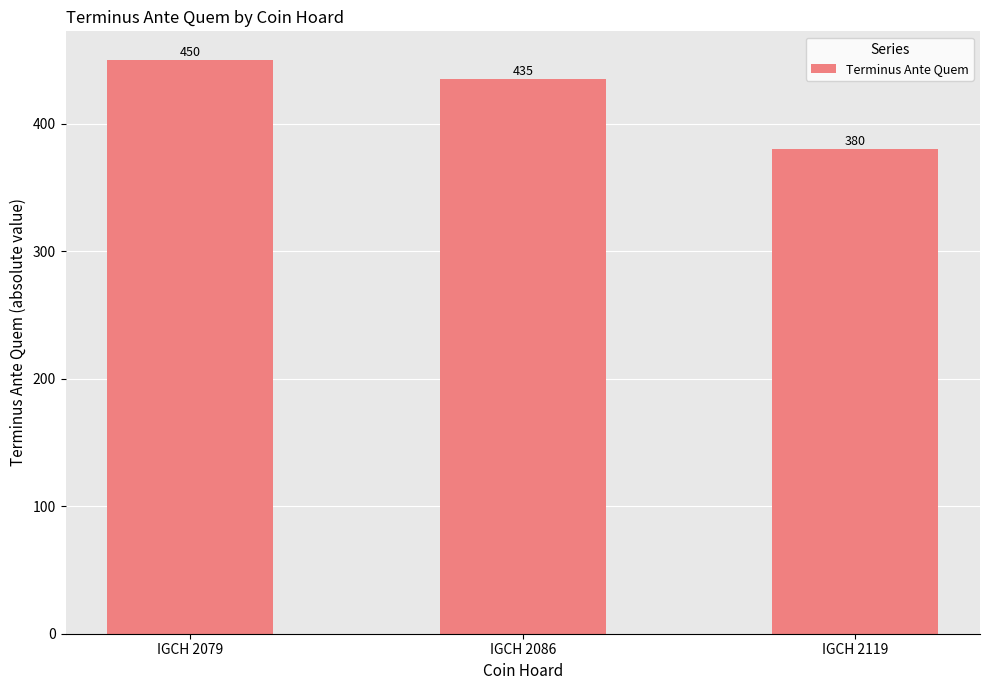

What is the value of the 2nd bar from the left?

435